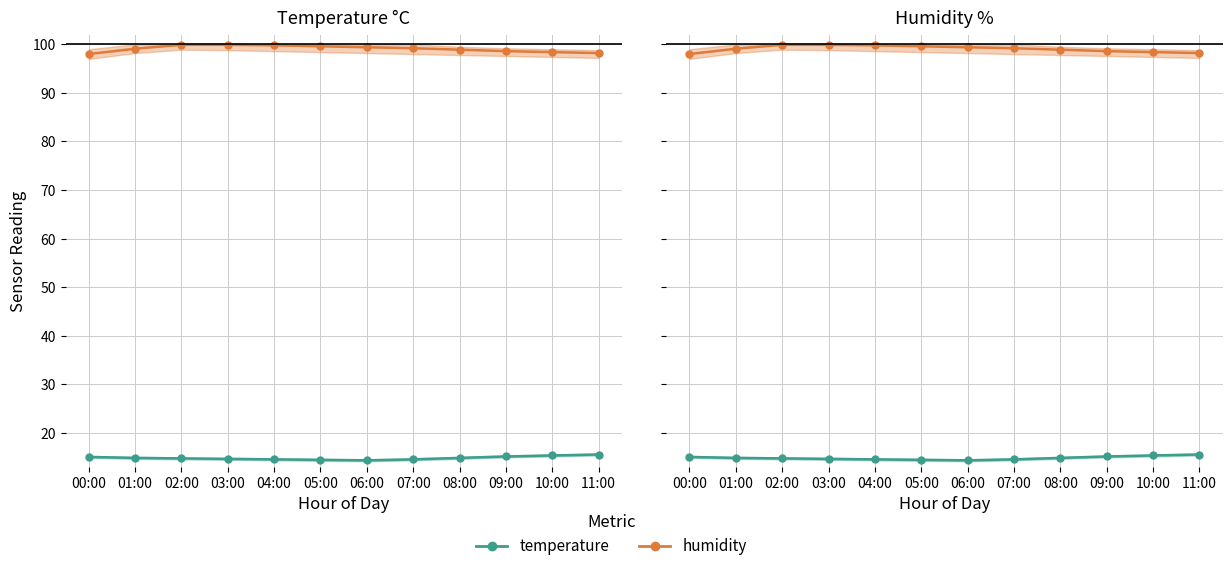

Is it true that humidity equals 99.1 at 01:00?

True